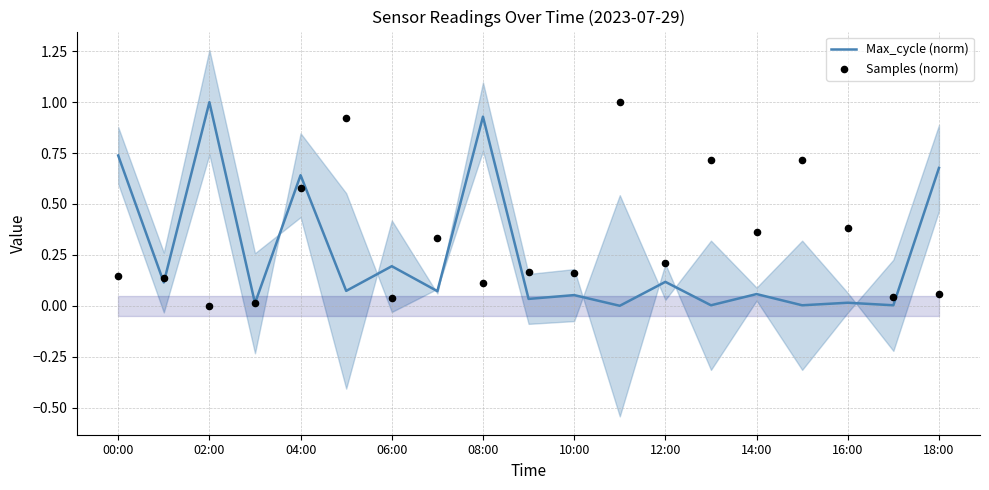

Which series has the largest total across all categories?

Samples (norm)